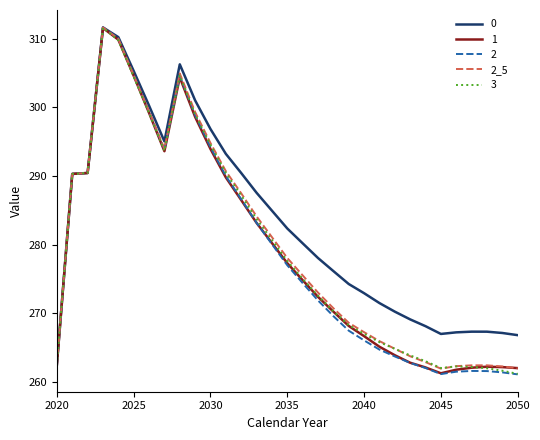

How many categories are shown in the chart?

31